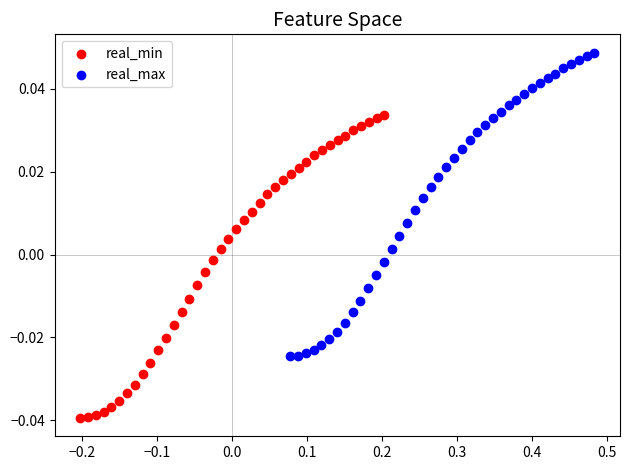

Which series contains the lowest Y value?

real_min